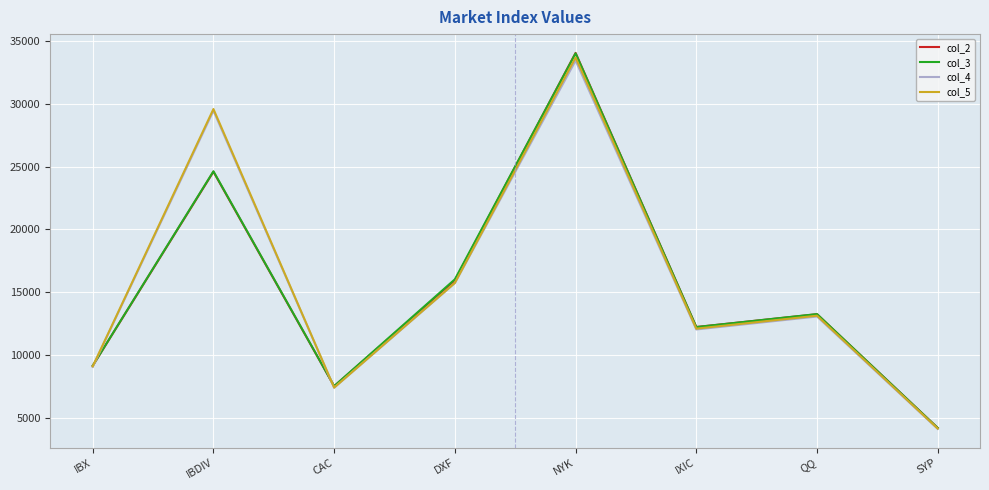

Which series has the widest spread of values?

col_2